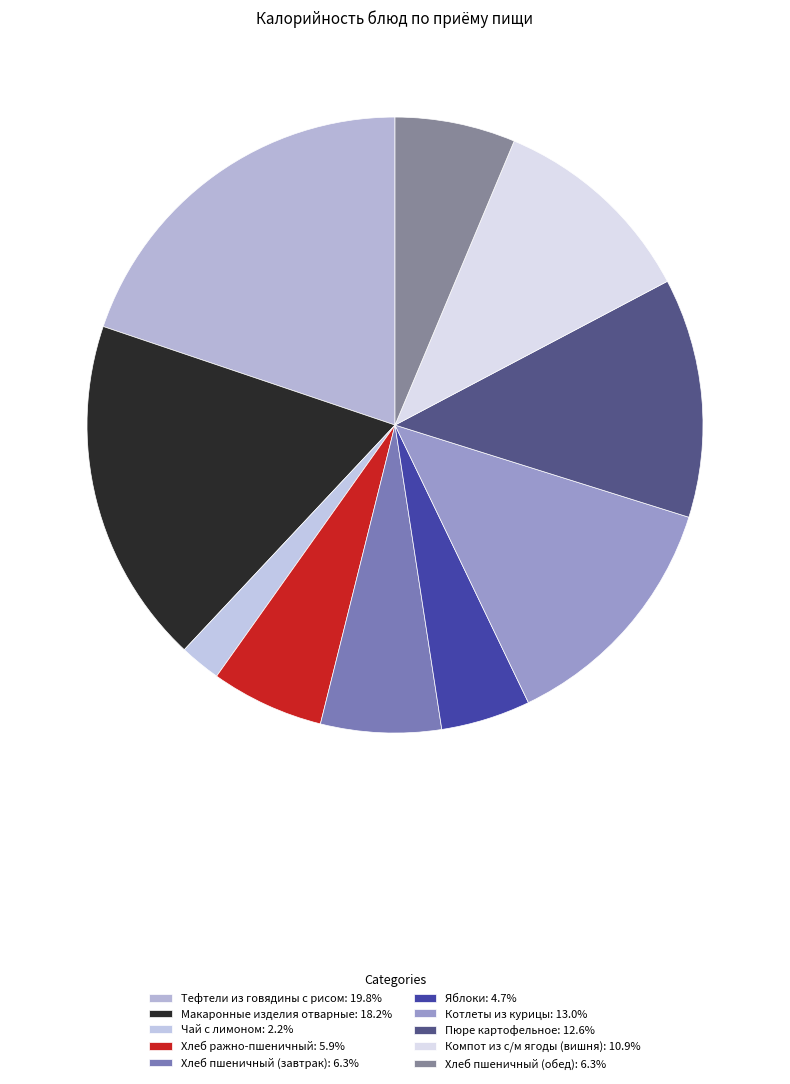

Count the number of slices in the pie.

10